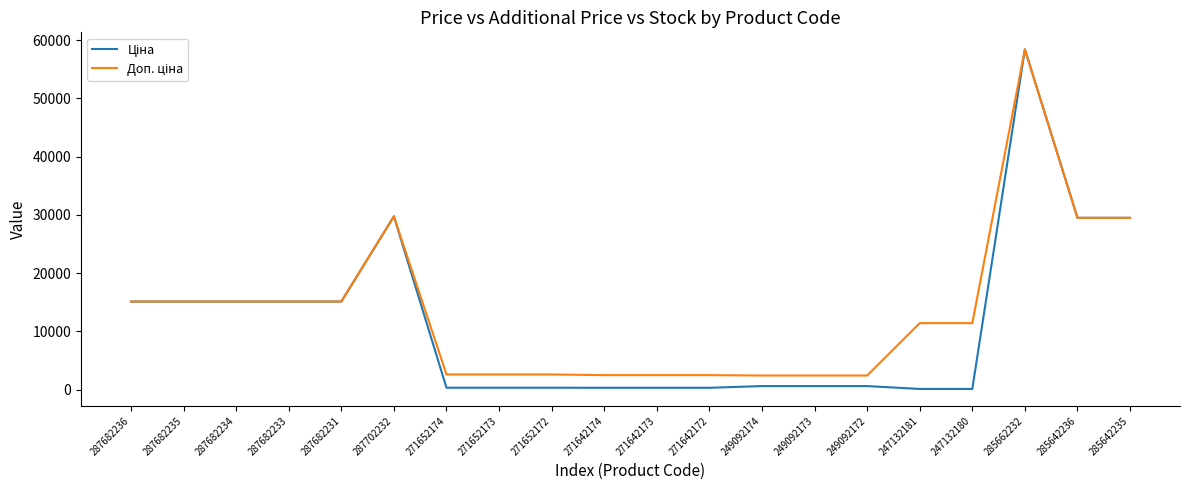

At which category does the chart reach its peak across all series?

285662232